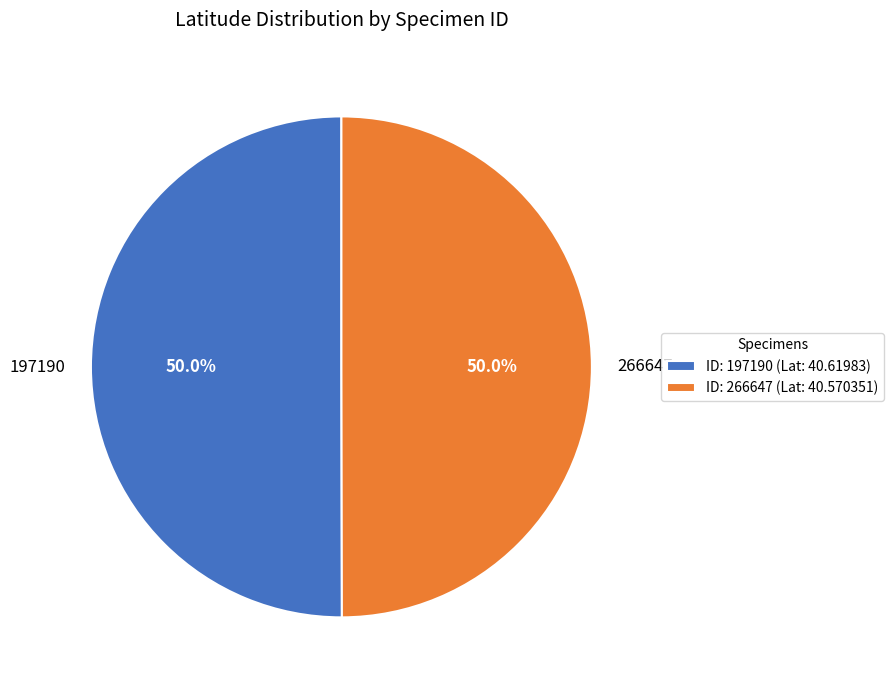

What percentage is the 197190 slice, to the nearest percent?

50%